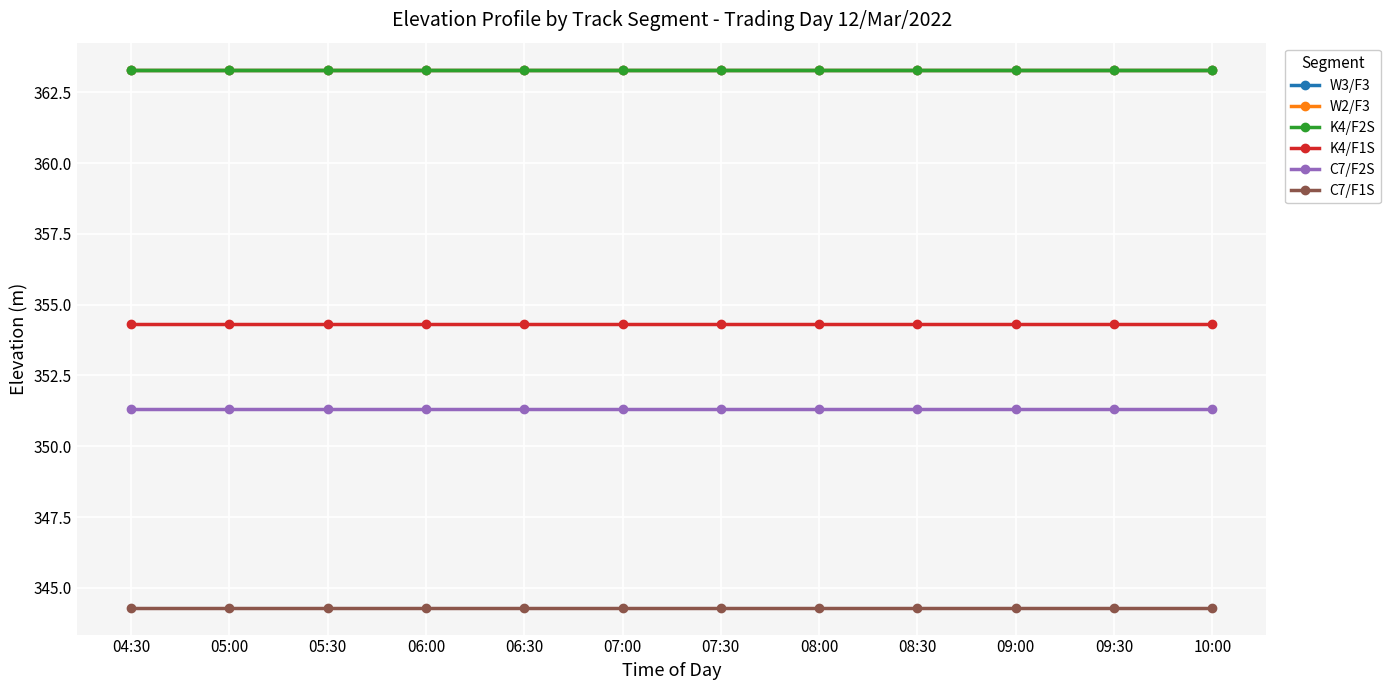

At which label is K4/F1S closest to 354?

04:30